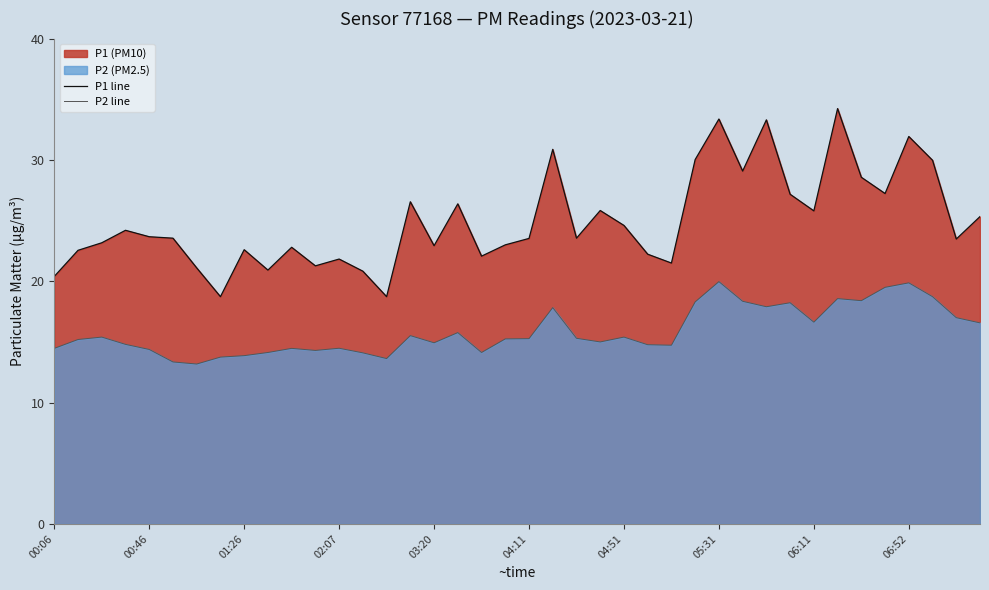

True or false: P1 line and P2 line intersect in this chart.

False